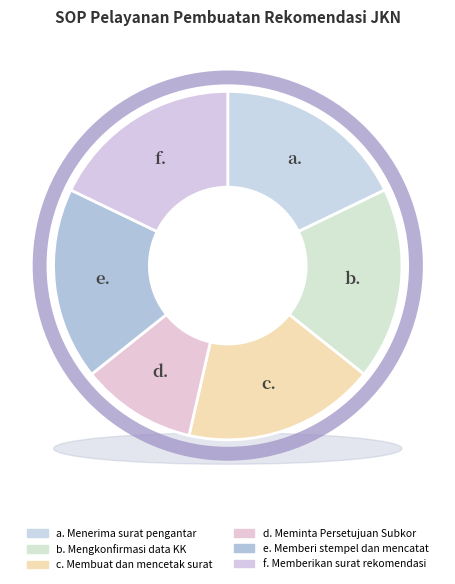

True or false: Memberikan surat rekomendasi accounts for 28% of the total.

False